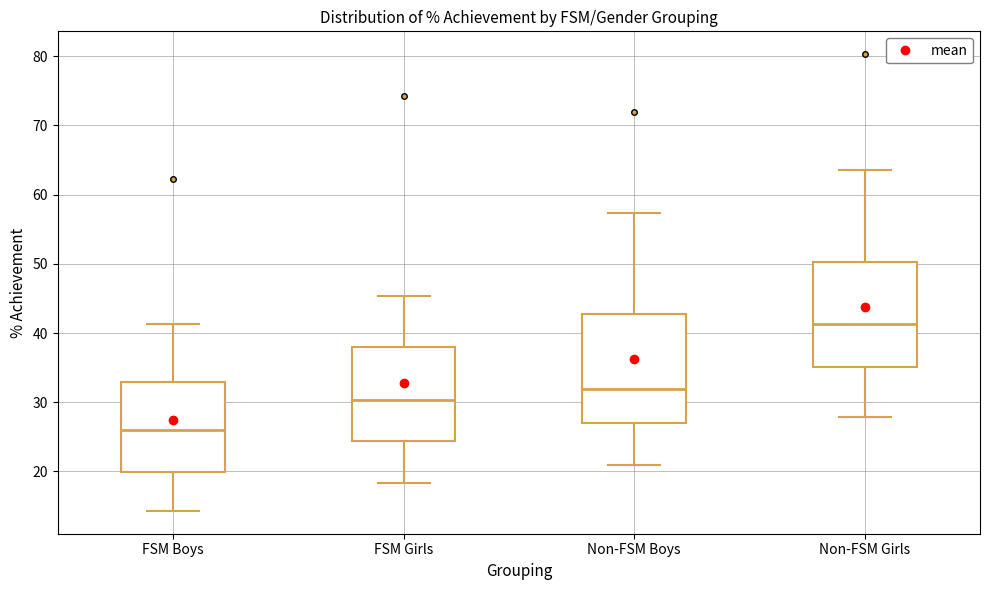

Where does the median line of the box for FSM Girls sit on the y-axis? The values are not printed on the chart, so give them approximately, as read against the axis.

30